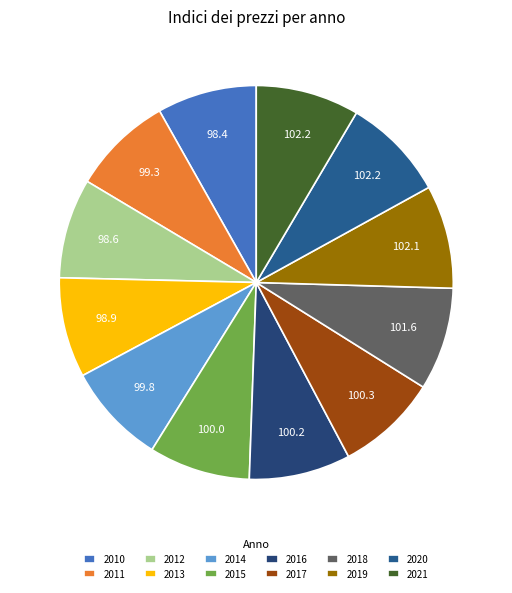

To the nearest percent, what portion does 2011 represent?

8%